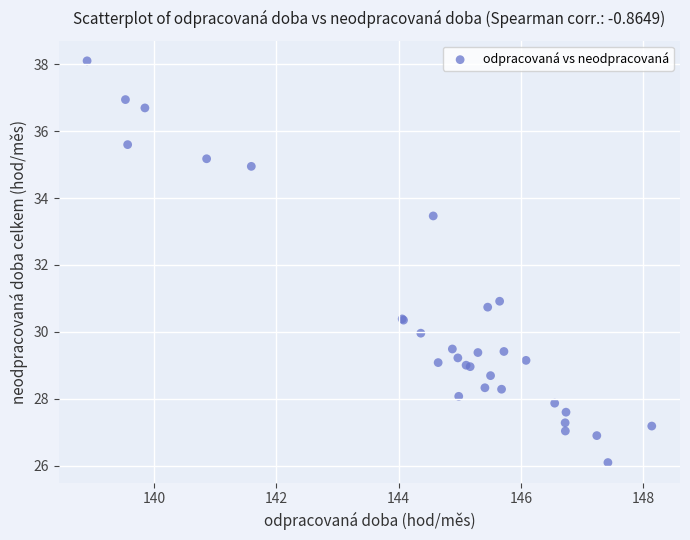

What Y value in the scatter plot is closest to 32?

30.9